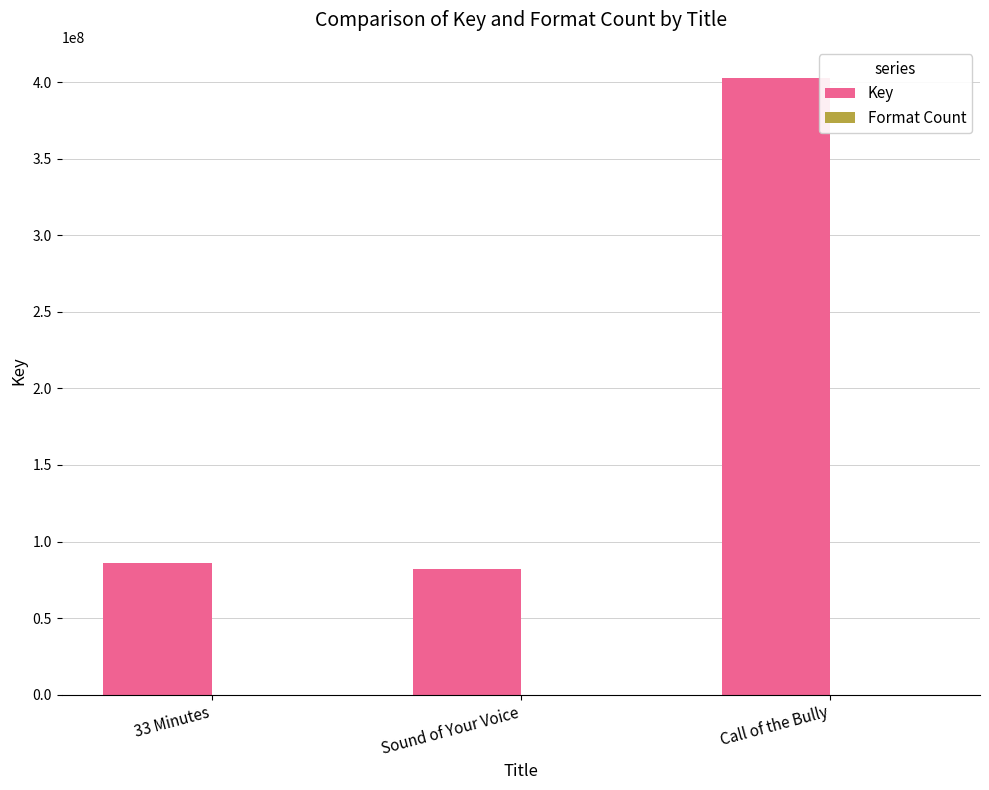

Which series has the largest total across all categories?

Key